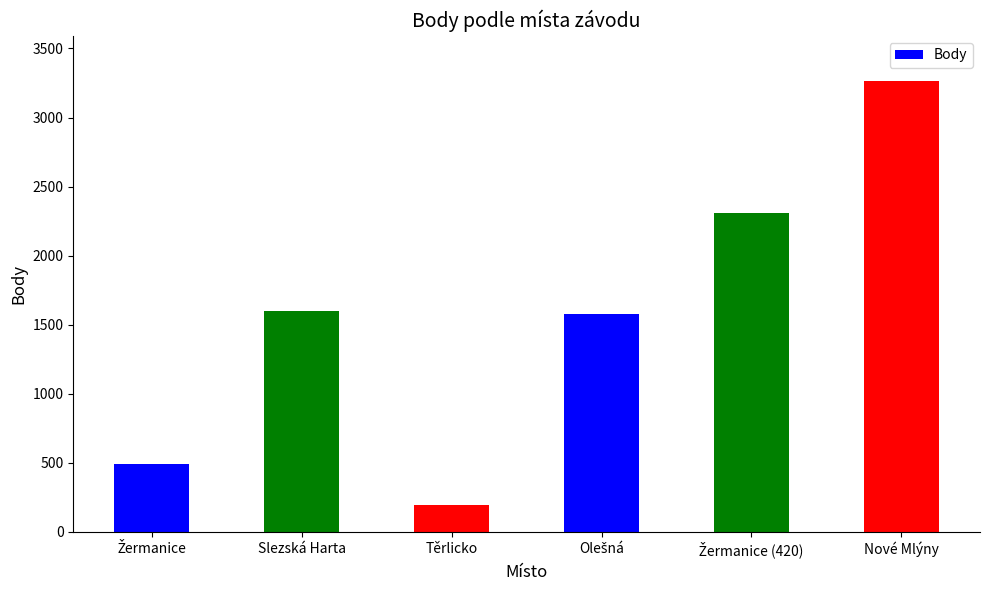

What is the difference between the maximum and minimum values?

3067